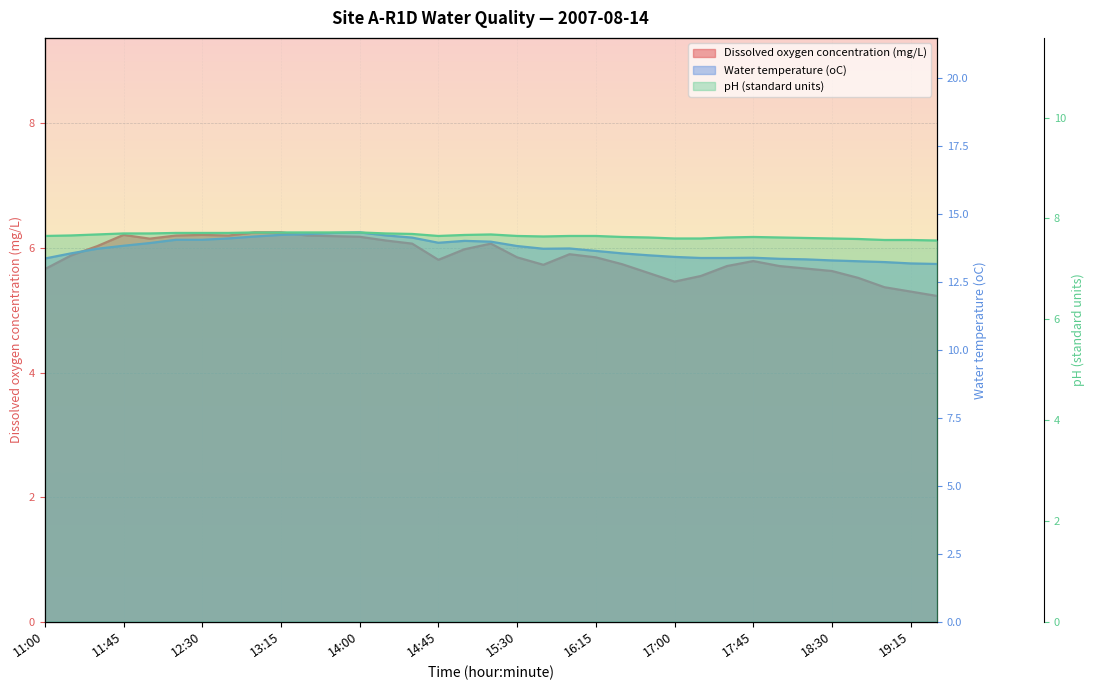

True or false: Dissolved oxygen concentration (mg/L) and Water temperature (oC) intersect in this chart.

False